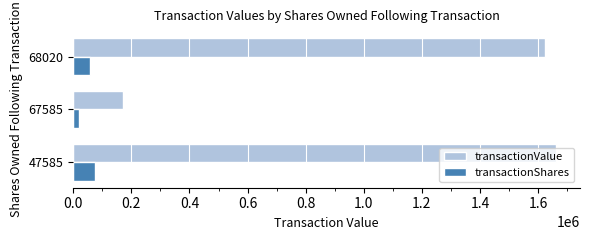

Rank the series by their maximum value, from lowest to highest.

transactionShares, transactionValue